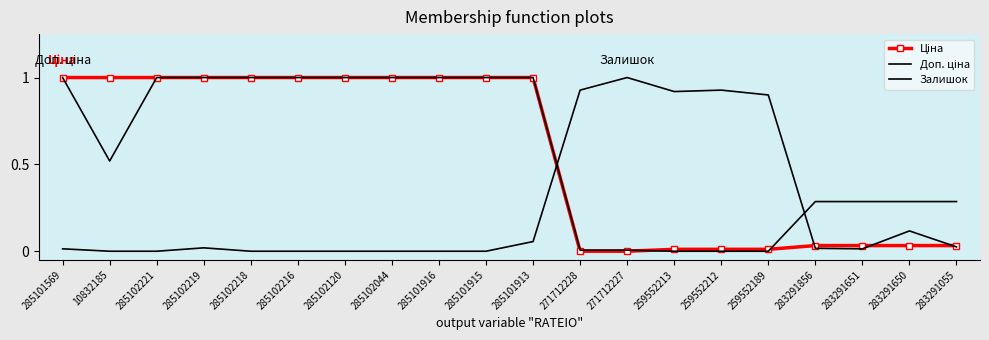

Reading left to right, extract all data points from this chart.

Ціна: 285101569=1.0	10832185=1.0	285102221=1.0	285102219=1.0	285102218=1.0	285102216=1.0	285102120=1.0	285102044=1.0	285101916=1.0	285101915=1.0	285101913=1.0	271712228=0.0	271712227=0.0	259552213=0.0	259552212=0.0	259552189=0.0	283291856=0.0	283291651=0.0	283291650=0.0	283291055=0.0
Доп. ціна: 285101569=1.0	10832185=0.5	285102221=1.0	285102219=1.0	285102218=1.0	285102216=1.0	285102120=1.0	285102044=1.0	285101916=1.0	285101915=1.0	285101913=1.0	271712228=0.0	271712227=0.0	259552213=0.0	259552212=0.0	259552189=0.0	283291856=0.3	283291651=0.3	283291650=0.3	283291055=0.3
Залишок: 285101569=0.0	10832185=0.0	285102221=0.0	285102219=0.0	285102218=0.0	285102216=0.0	285102120=0.0	285102044=0.0	285101916=0.0	285101915=0.0	285101913=0.1	271712228=0.9	271712227=1.0	259552213=0.9	259552212=0.9	259552189=0.9	283291856=0.0	283291651=0.0	283291650=0.1	283291055=0.0